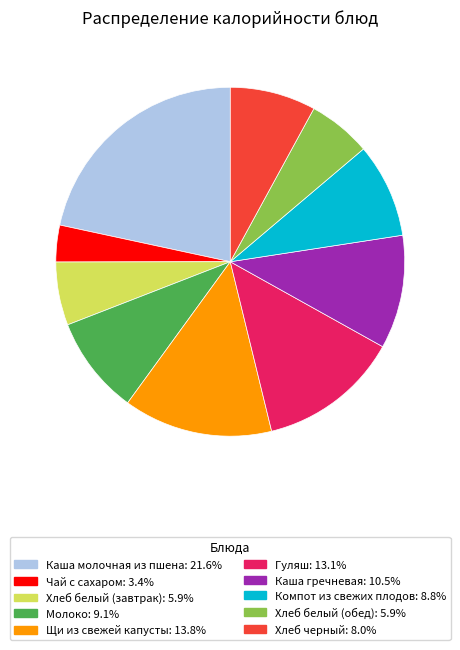

Which has a higher value, Щи из свежей капусты or Молоко?

Щи из свежей капусты